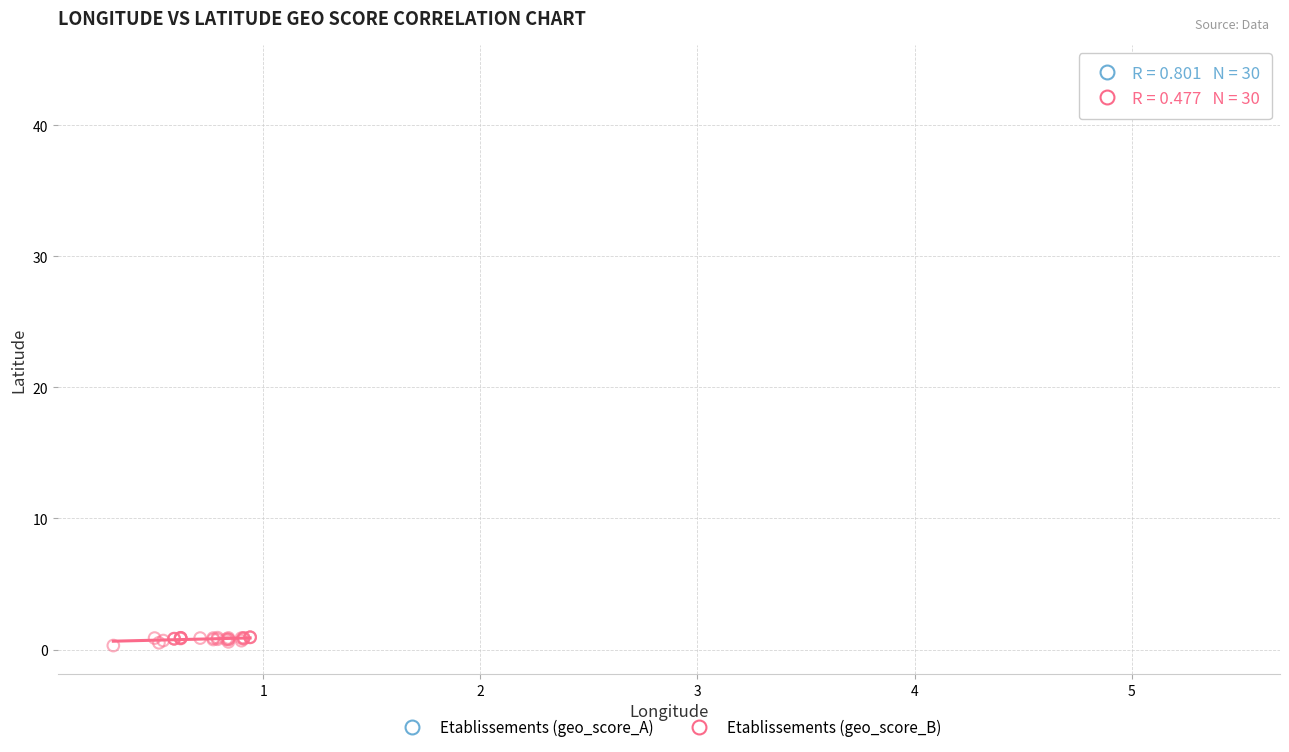

Which series reaches the maximum Y coordinate?

Etablissements (geo_score_A)